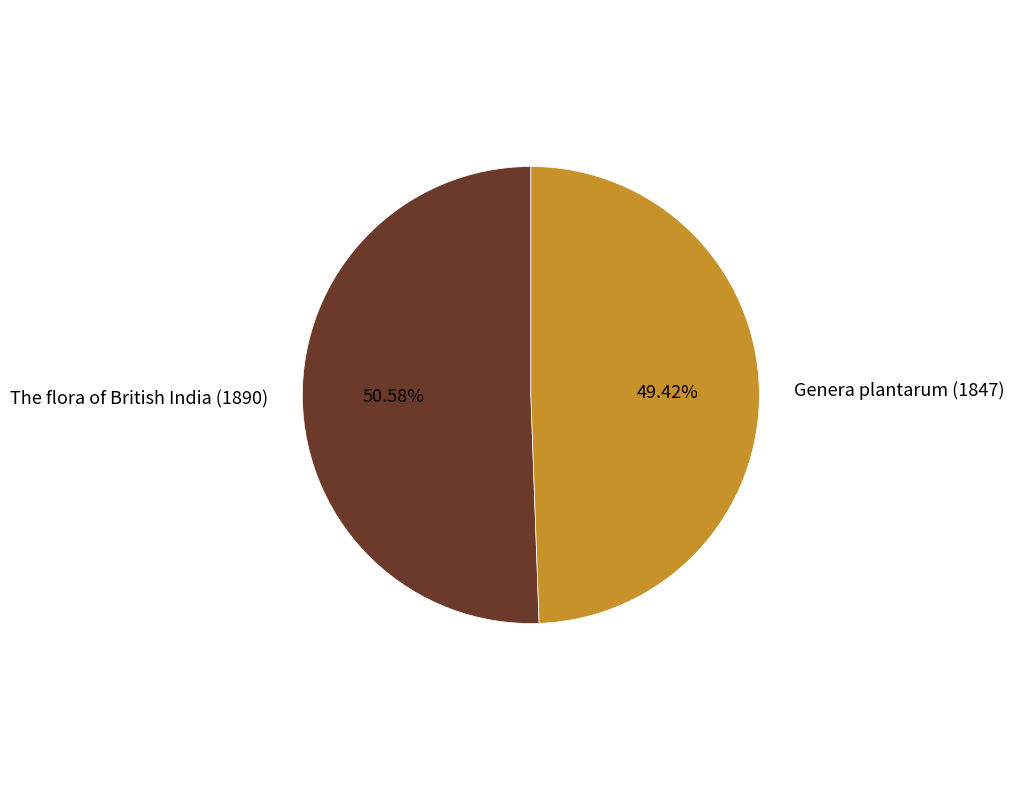

How many segments does this pie chart have?

2